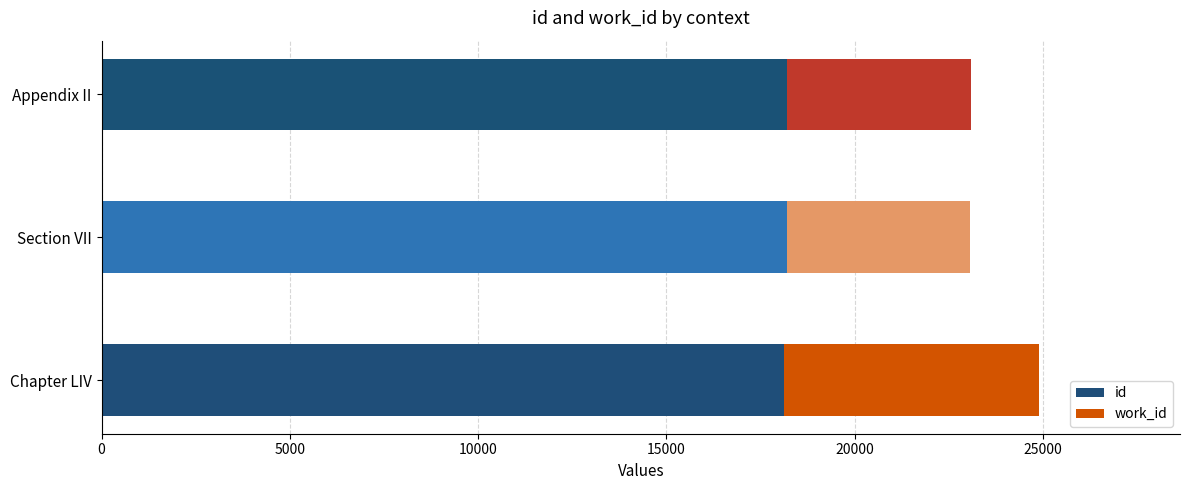

What are all the series names shown in the legend?

id, work_id